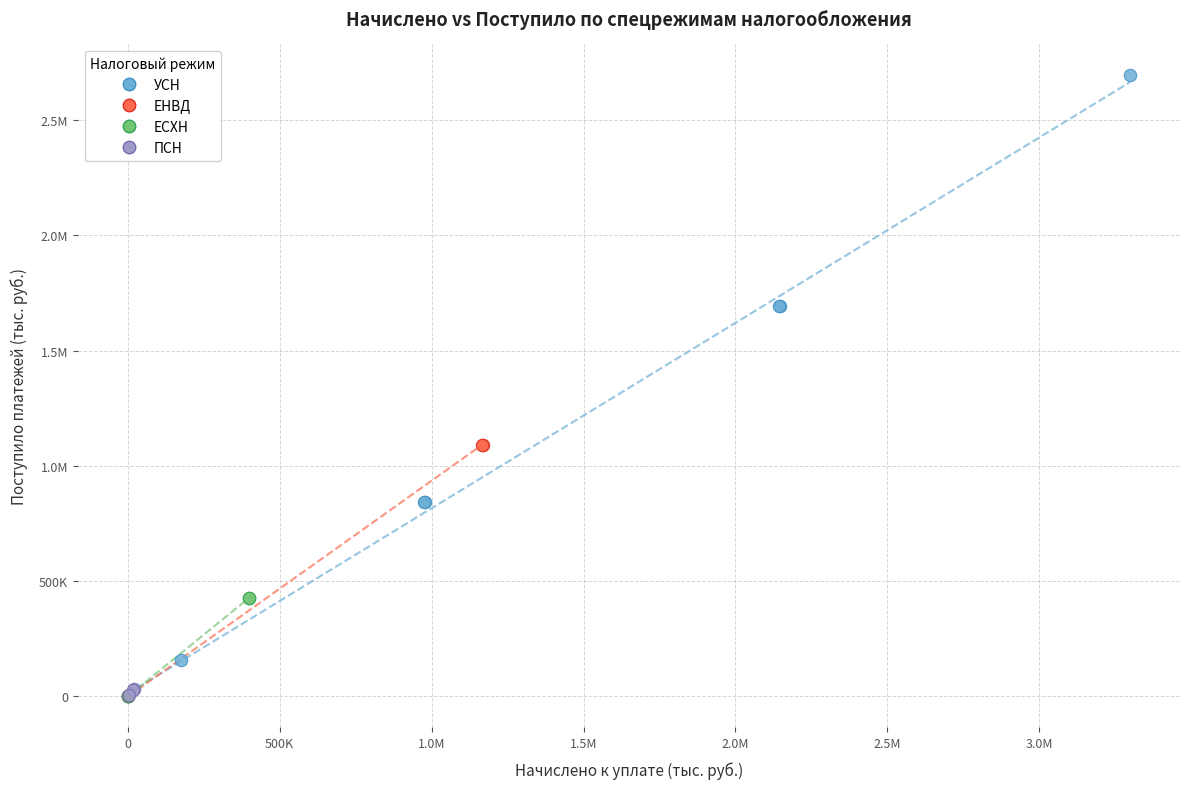

What are all the series names shown in the legend?

УСН, ЕНВД, ЕСХН, ПСН